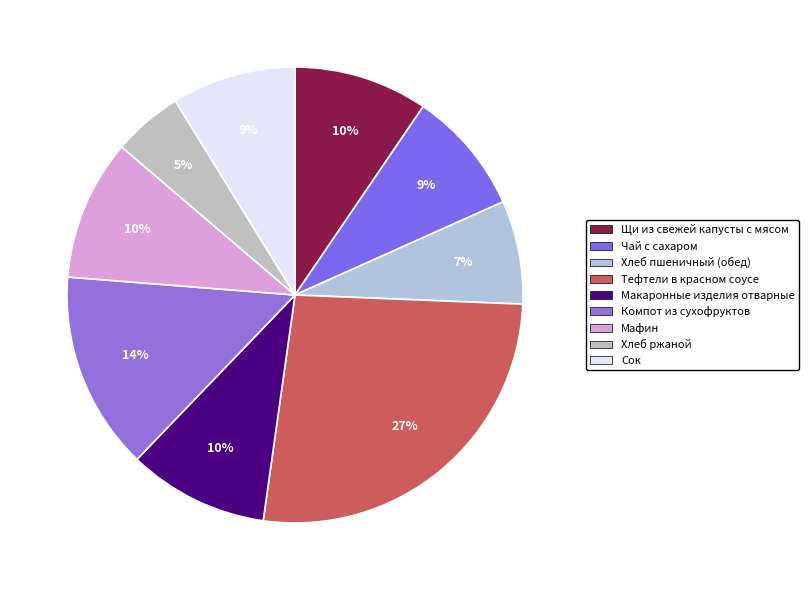

To the nearest percent, what is the combined percentage of Макаронные изделия отварные and Тефтели в красном соусе?

37%